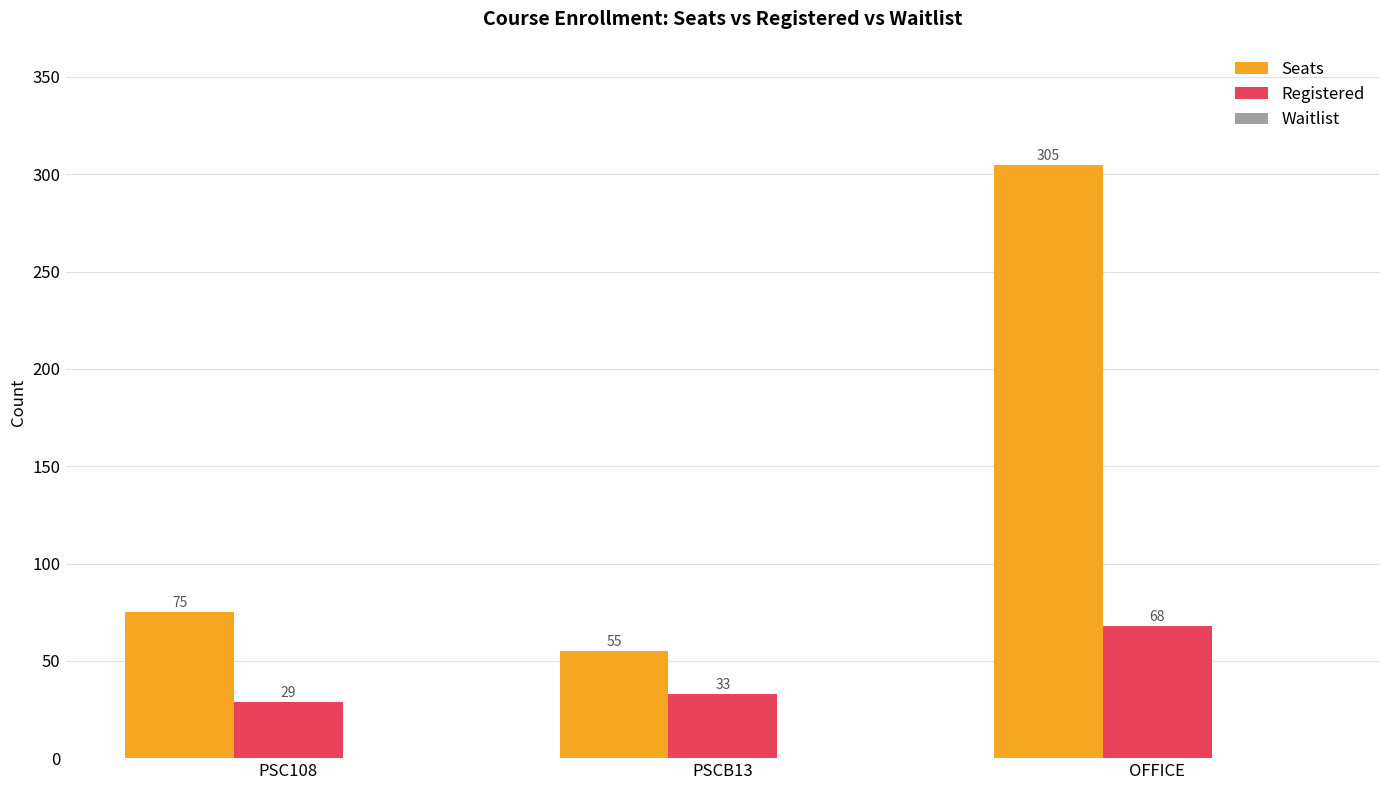

List the series in order of their peak value, highest first.

Seats, Registered